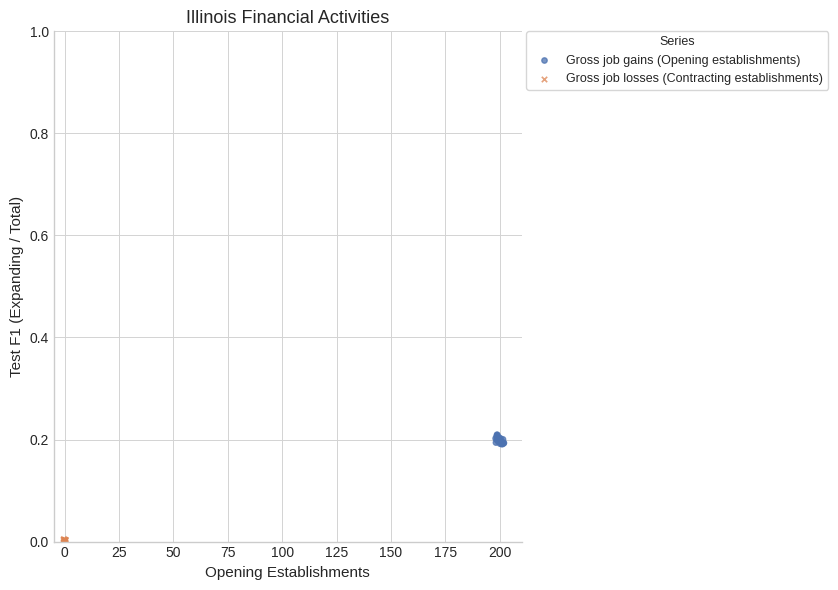

Which series reaches the minimum Y coordinate?

Gross job losses (Contracting establishments)